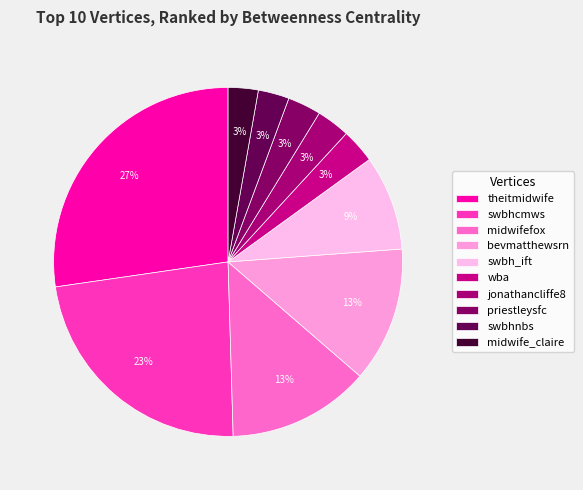

What is the largest slice in the pie chart?

theitmidwife